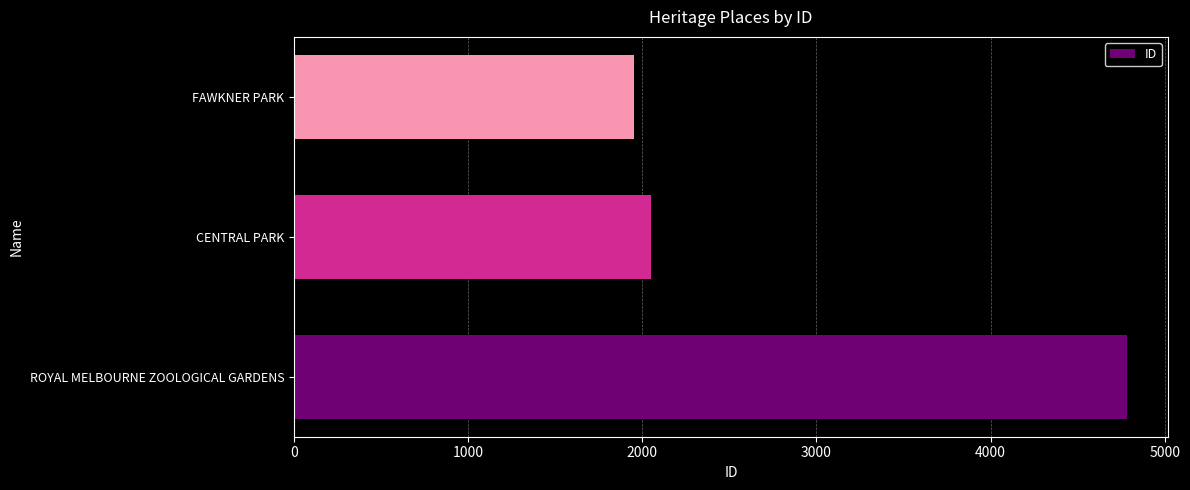

Where is the data nearest to the value 3367?

CENTRAL PARK